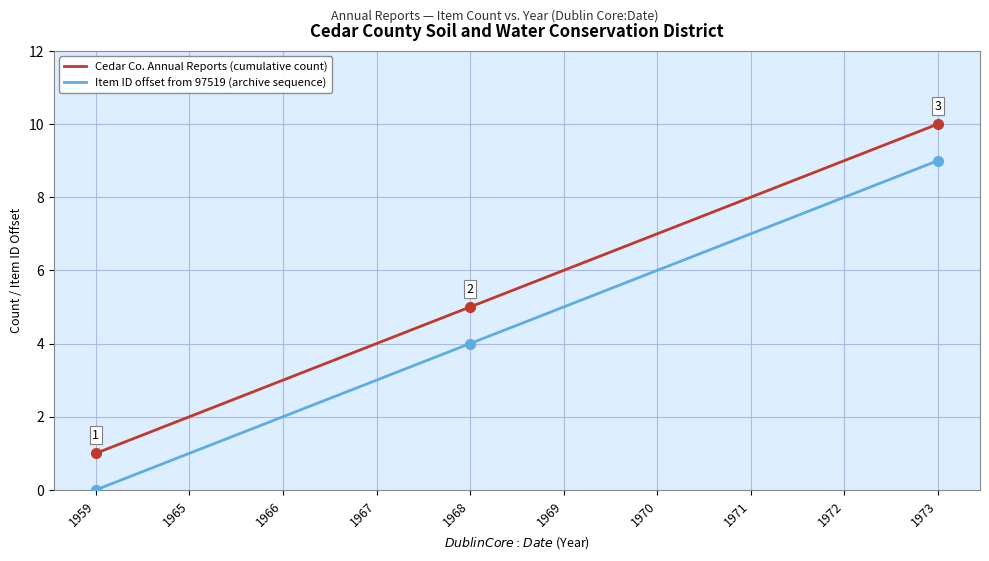

What is the total value across all series at 1965?

3